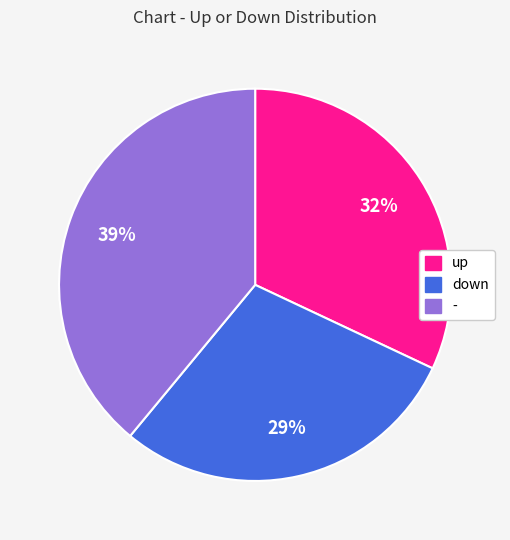

What percentage is the down slice, to the nearest percent?

29%